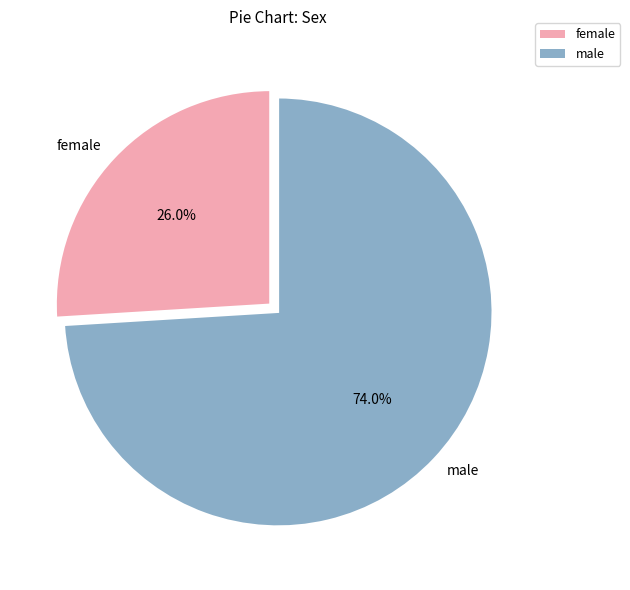

Between female and male, which is larger?

male